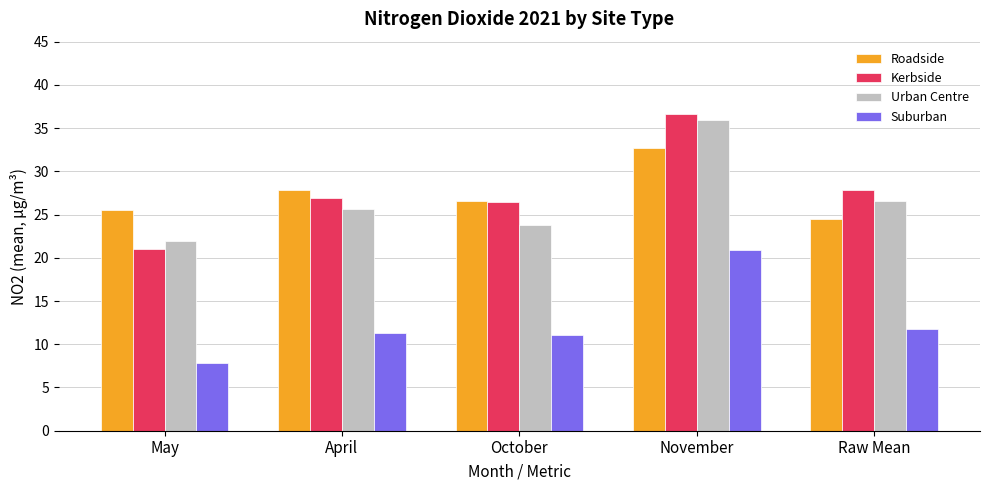

What is the sum of all Kerbside values?

138.9